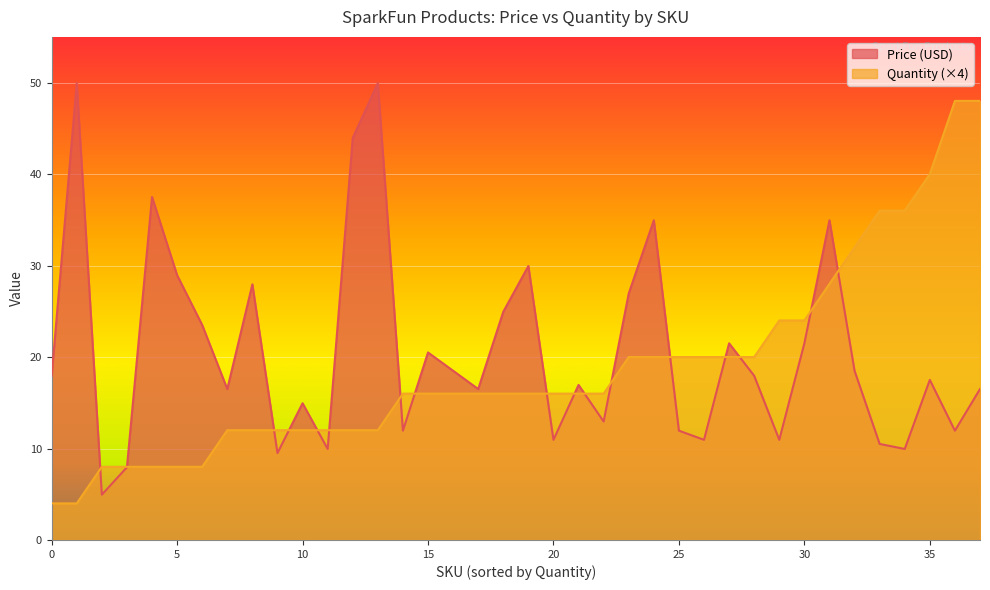

What is the average value of the Price (USD) series?

20.6